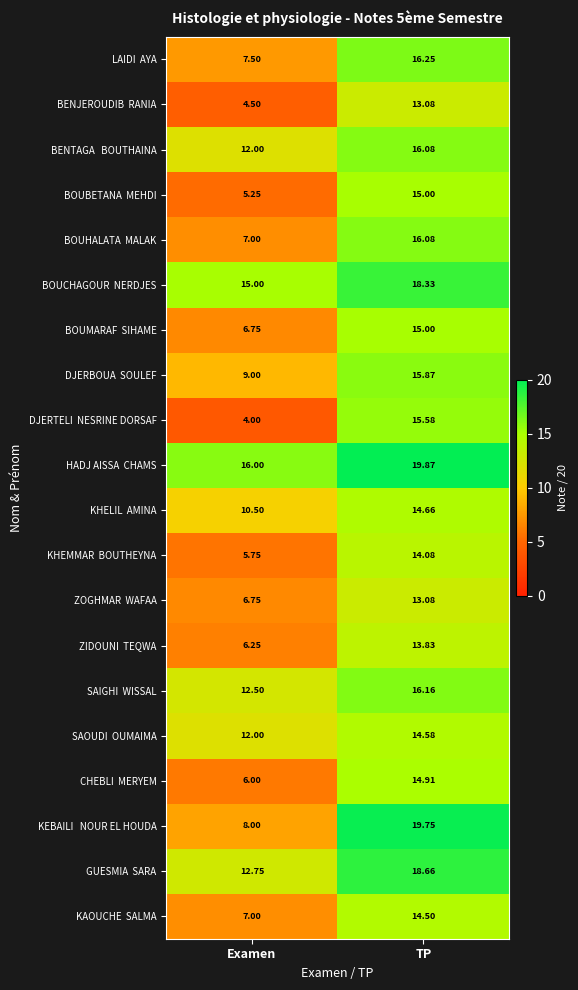

At which category is the sum across all series the highest?

TP